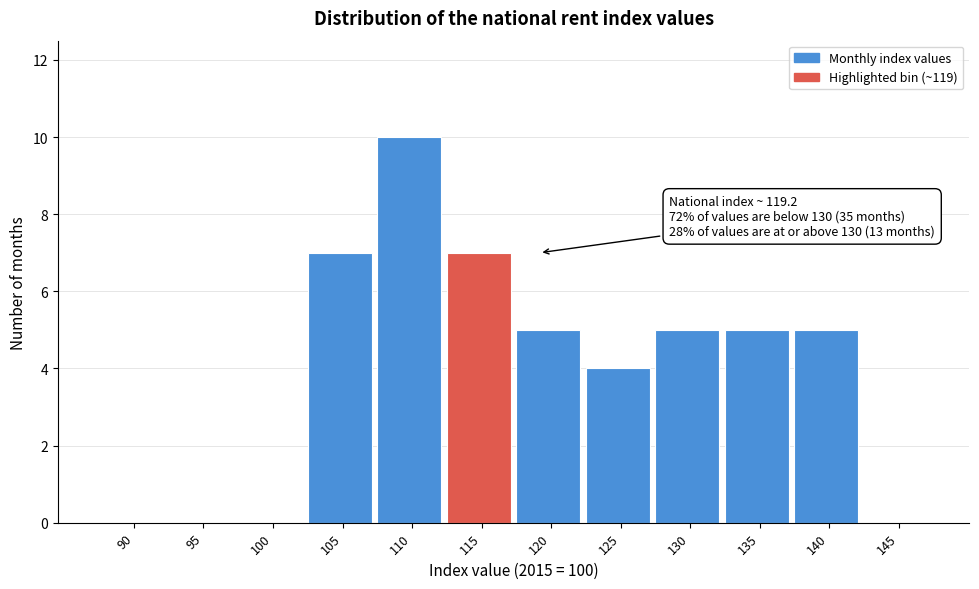

Reading left to right, extract all data points from this chart.

90=0	95=0	100=0	105=7	110=10	115=7	120=5	125=4	130=5	135=5	140=5	145=0